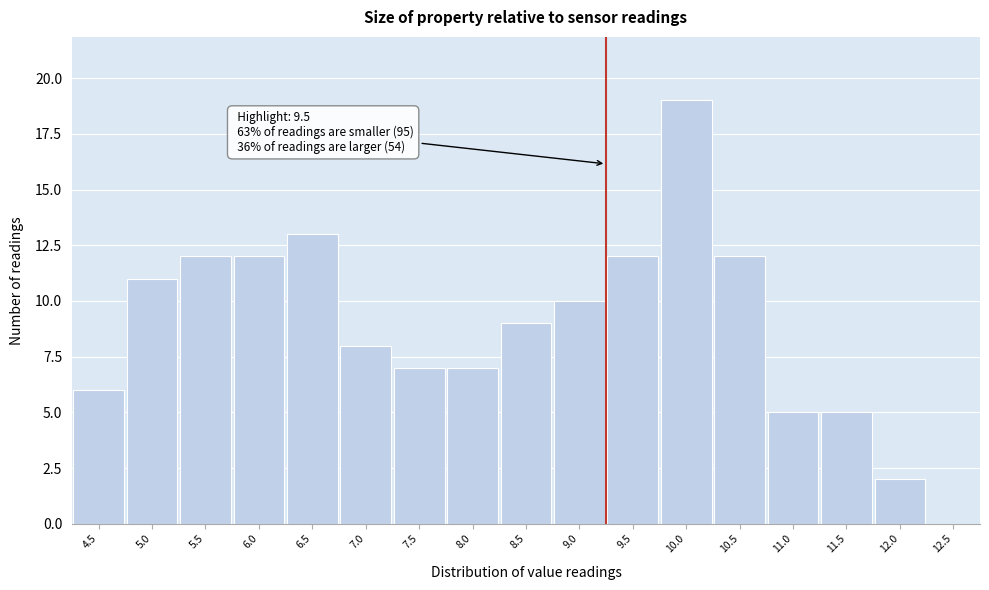

Reading left to right, list all the values displayed in this chart.

4.5=6	5.0=11	5.5=12	6.0=12	6.5=13	7.0=8	7.5=7	8.0=7	8.5=9	9.0=10	9.5=12	10.0=19	10.5=12	11.0=5	11.5=5	12.0=2	12.5=0